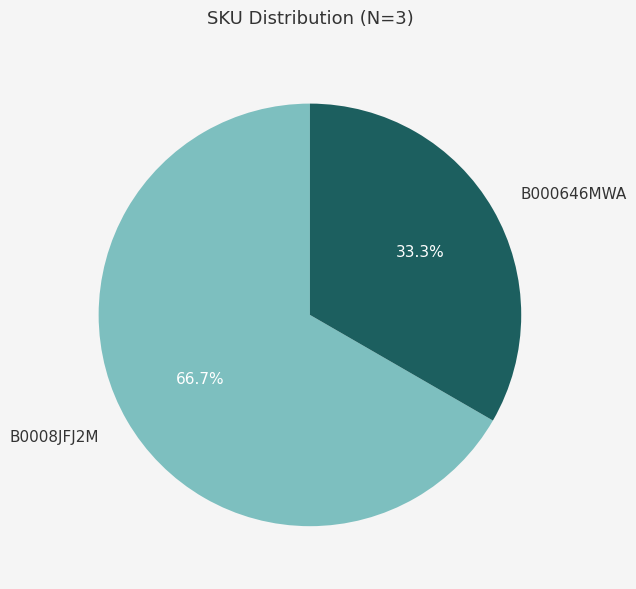

What percentage is the B000646MWA slice, to the nearest percent?

33%